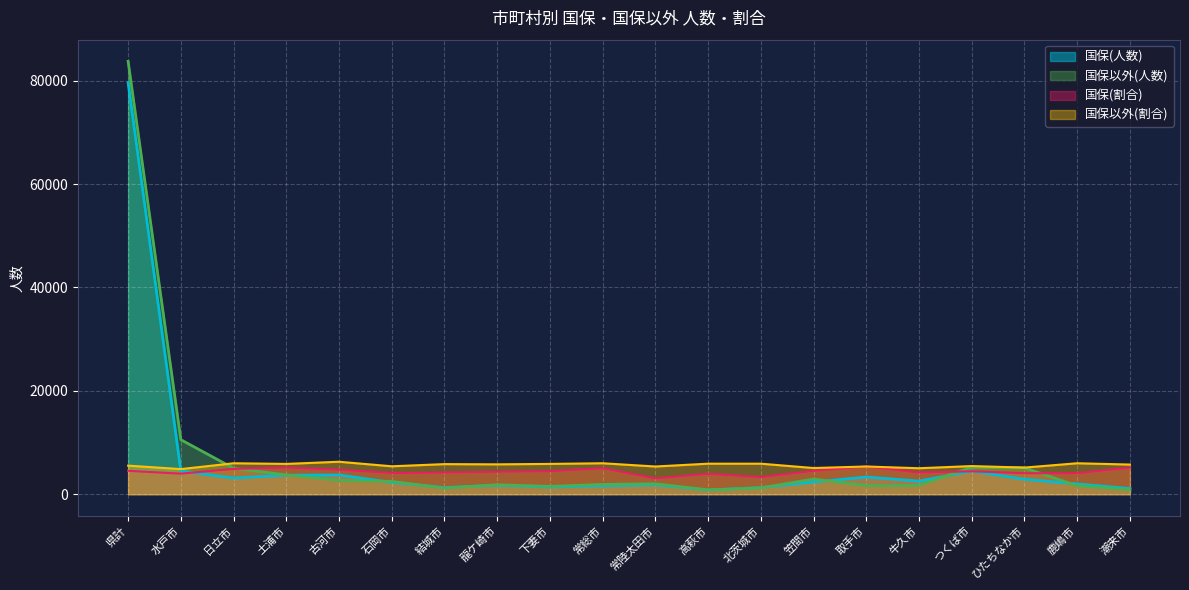

How many lines are shown in the chart?

4